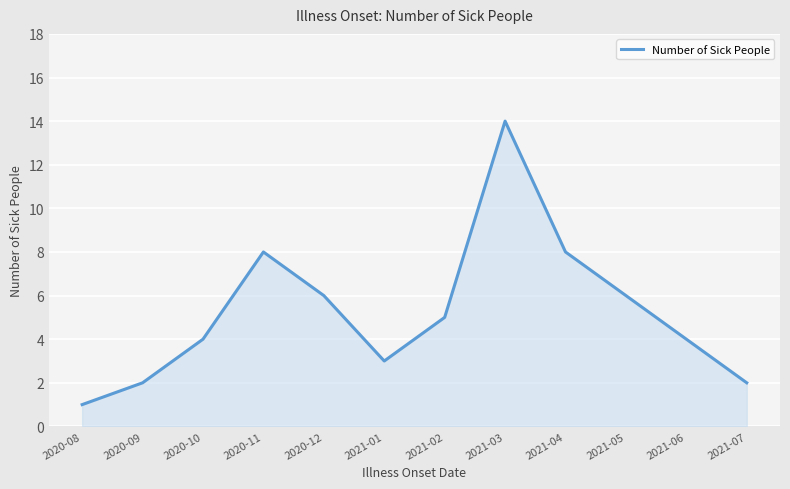

How many interior local peaks (higher than both neighbors) does the data have?

2